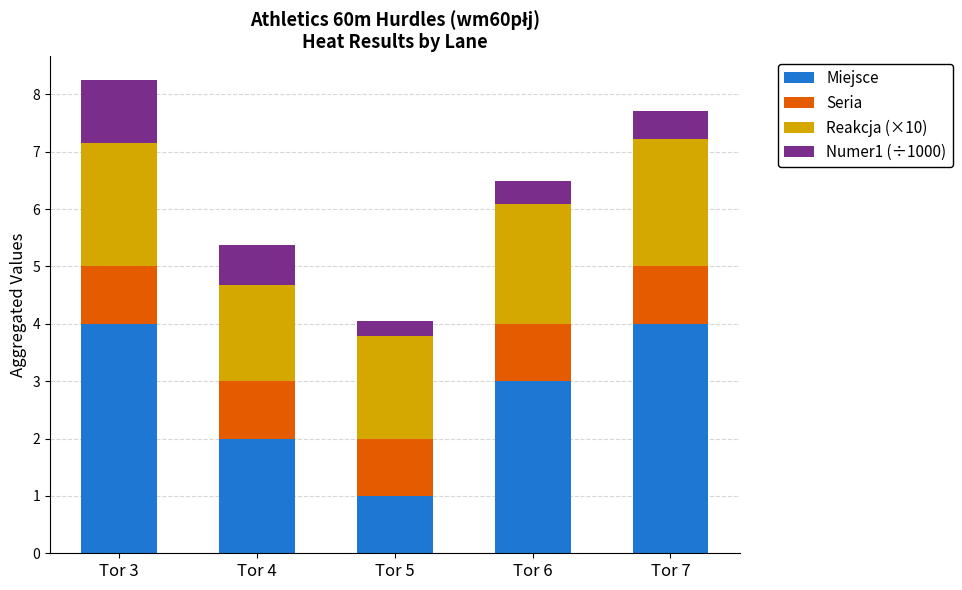

How many bars are there in total?

5